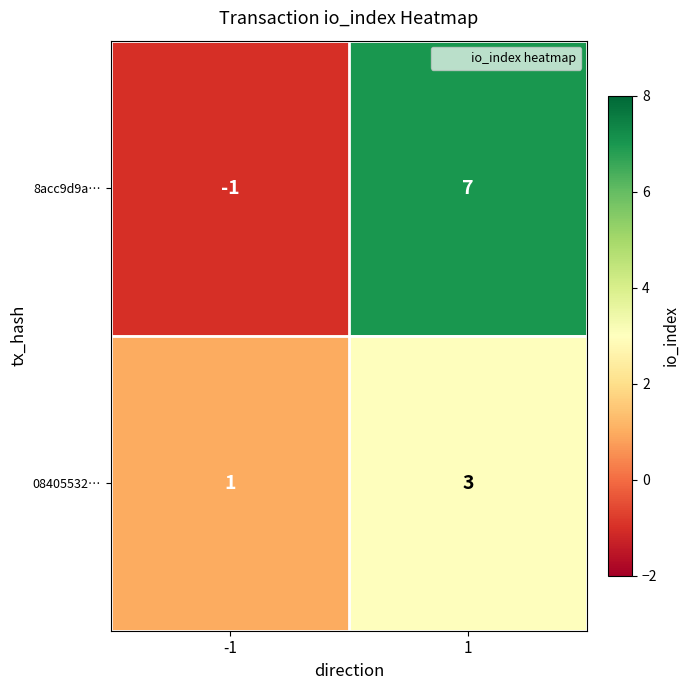

Reading left to right, extract all data points from this chart.

8acc9d9a…: -1=-1	1=7
08405532…: -1=1	1=3